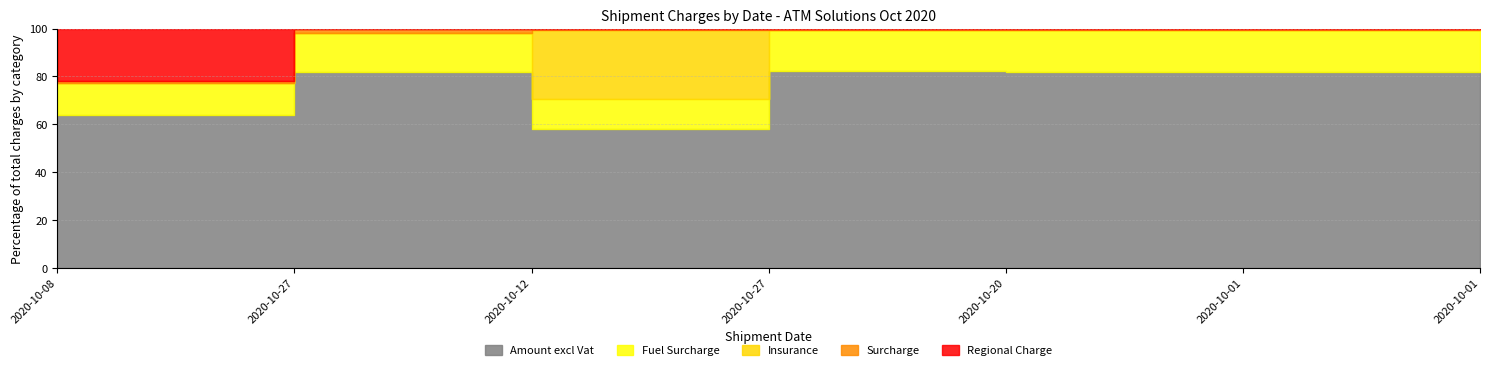

True or false: Fuel Surcharge has a value of 38.1 at 2020-10-20.

False